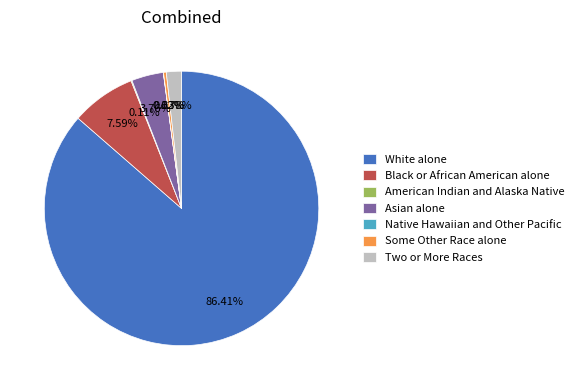

What is the majority slice?

White alone